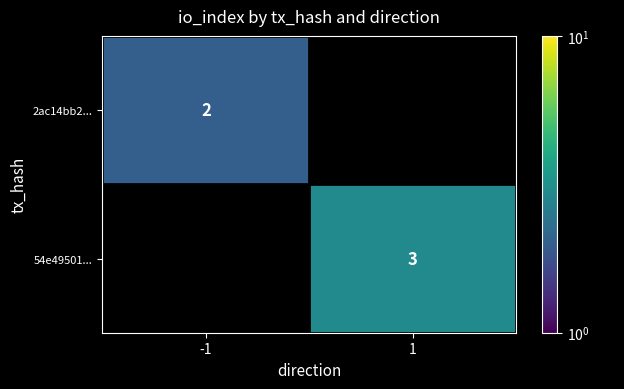

Which category has the highest value across all series?

1